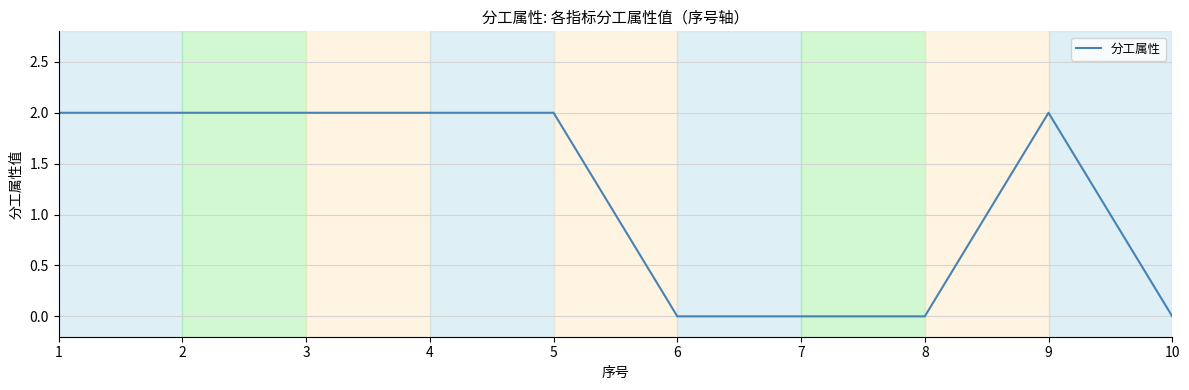

Approximately how many times larger is the value at 4 compared to 5?

1.0